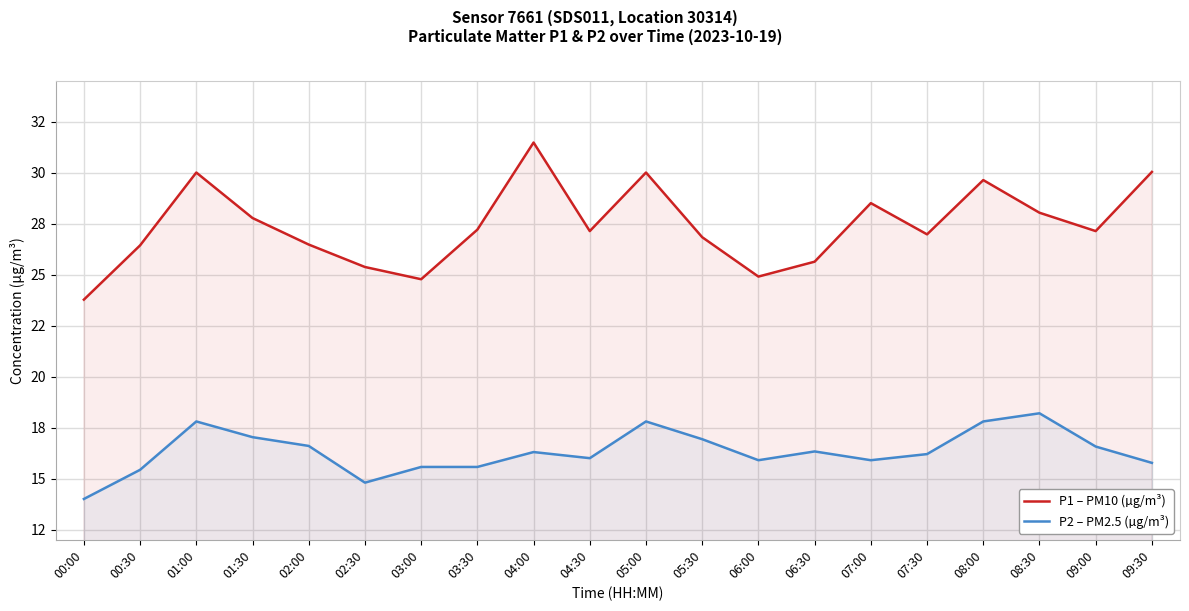

True or false: P2 – PM2.5 (µg/m³) has a value of 8.5 at 06:30.

False